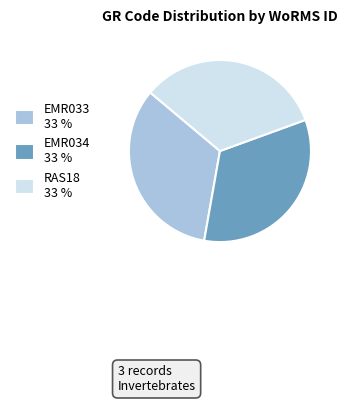

How many segments does this pie chart have?

3